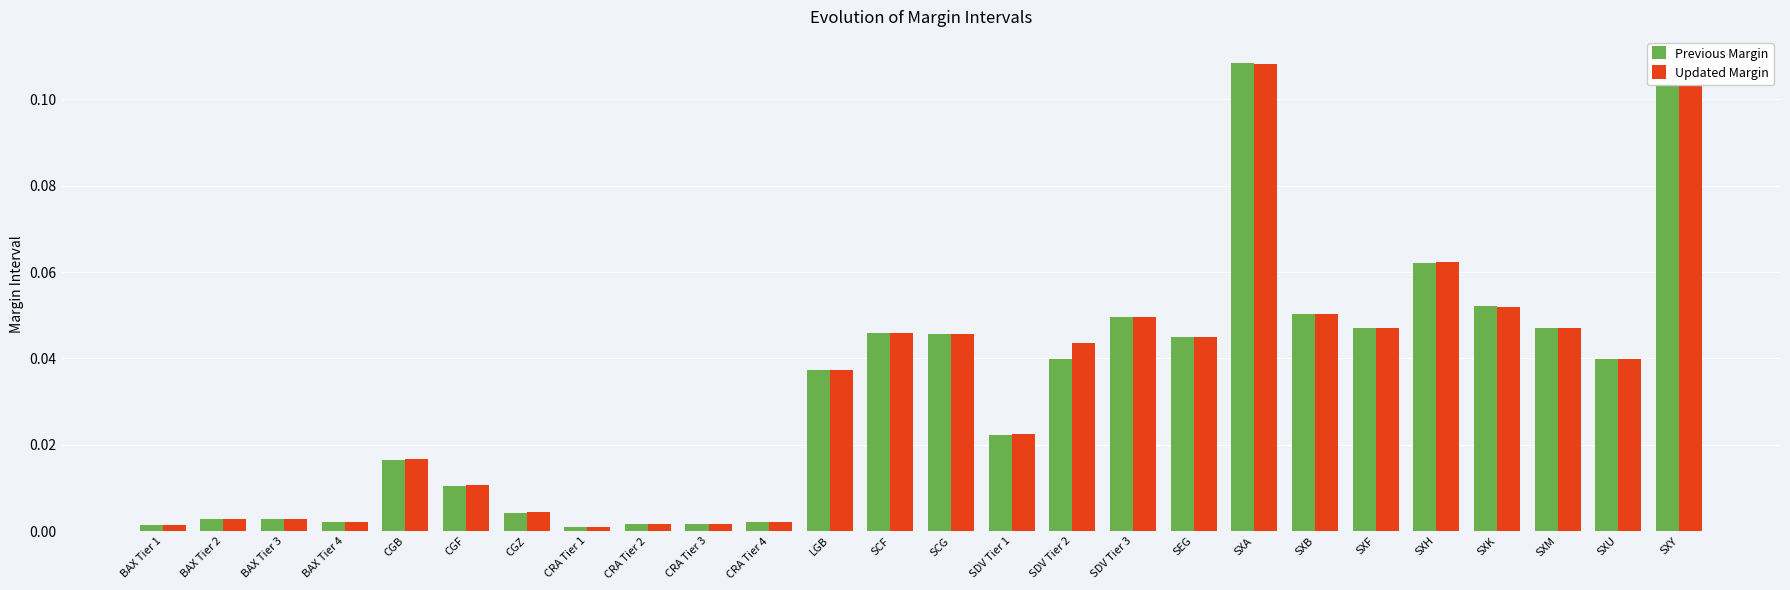

Rank the categories by Previous Margin value from highest to lowest.

SXY, SXA, SXH, SXK, SXB, SDV Tier 3, SXF, SXM, SCF, SCG, SEG, SXU, SDV Tier 2, LGB, SDV Tier 1, CGB, CGF, CGZ, BAX Tier 3, BAX Tier 2, BAX Tier 4, CRA Tier 4, CRA Tier 3, CRA Tier 2, BAX Tier 1, CRA Tier 1